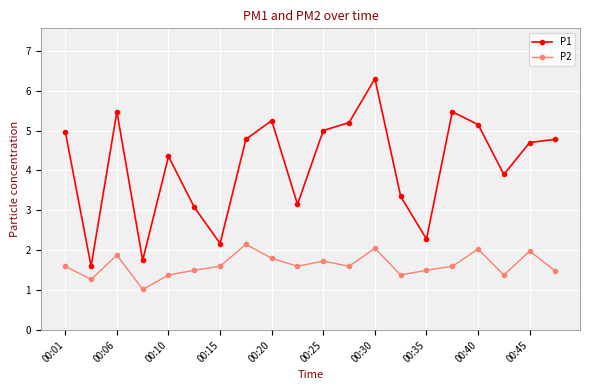

True or false: P1 and P2 cross at least once.

False